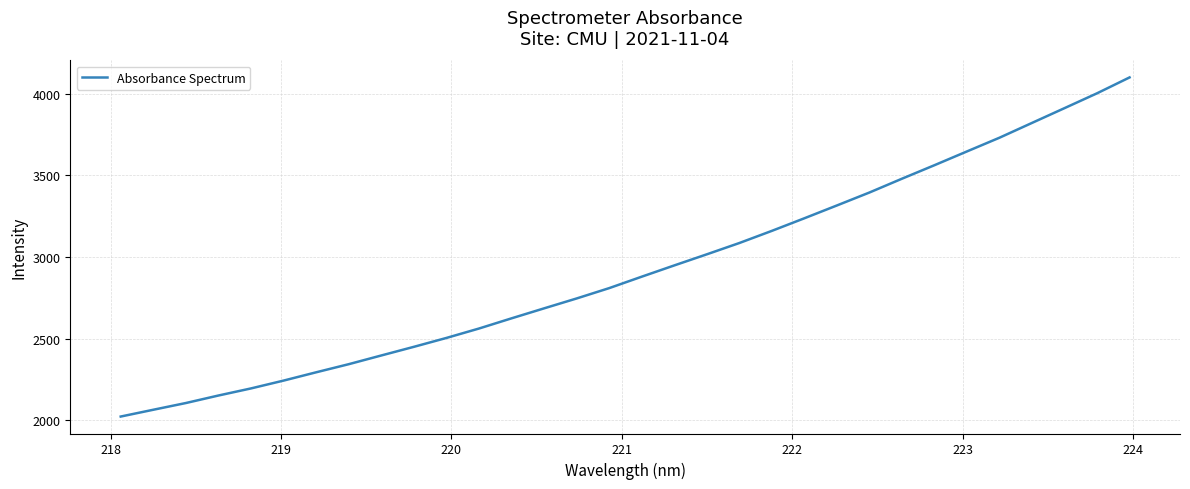

What is the smallest value displayed?

2022.2